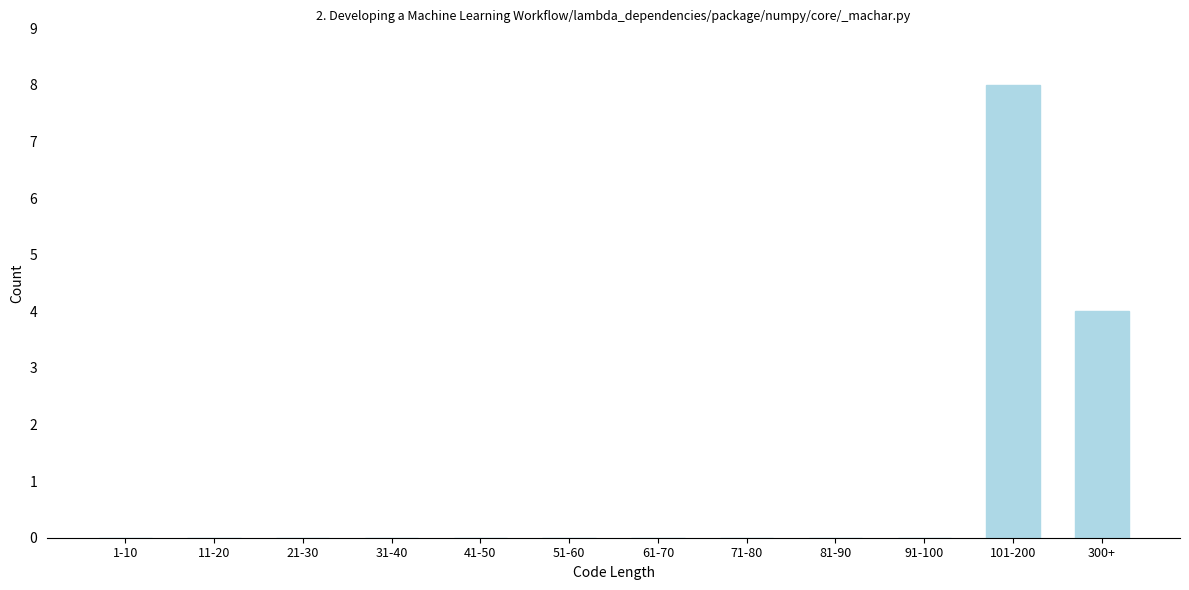

Reading left to right, transcribe all the data shown in this chart.

1-10=0	11-20=0	21-30=0	31-40=0	41-50=0	51-60=0	61-70=0	71-80=0	81-90=0	91-100=0	101-200=8	300+=4